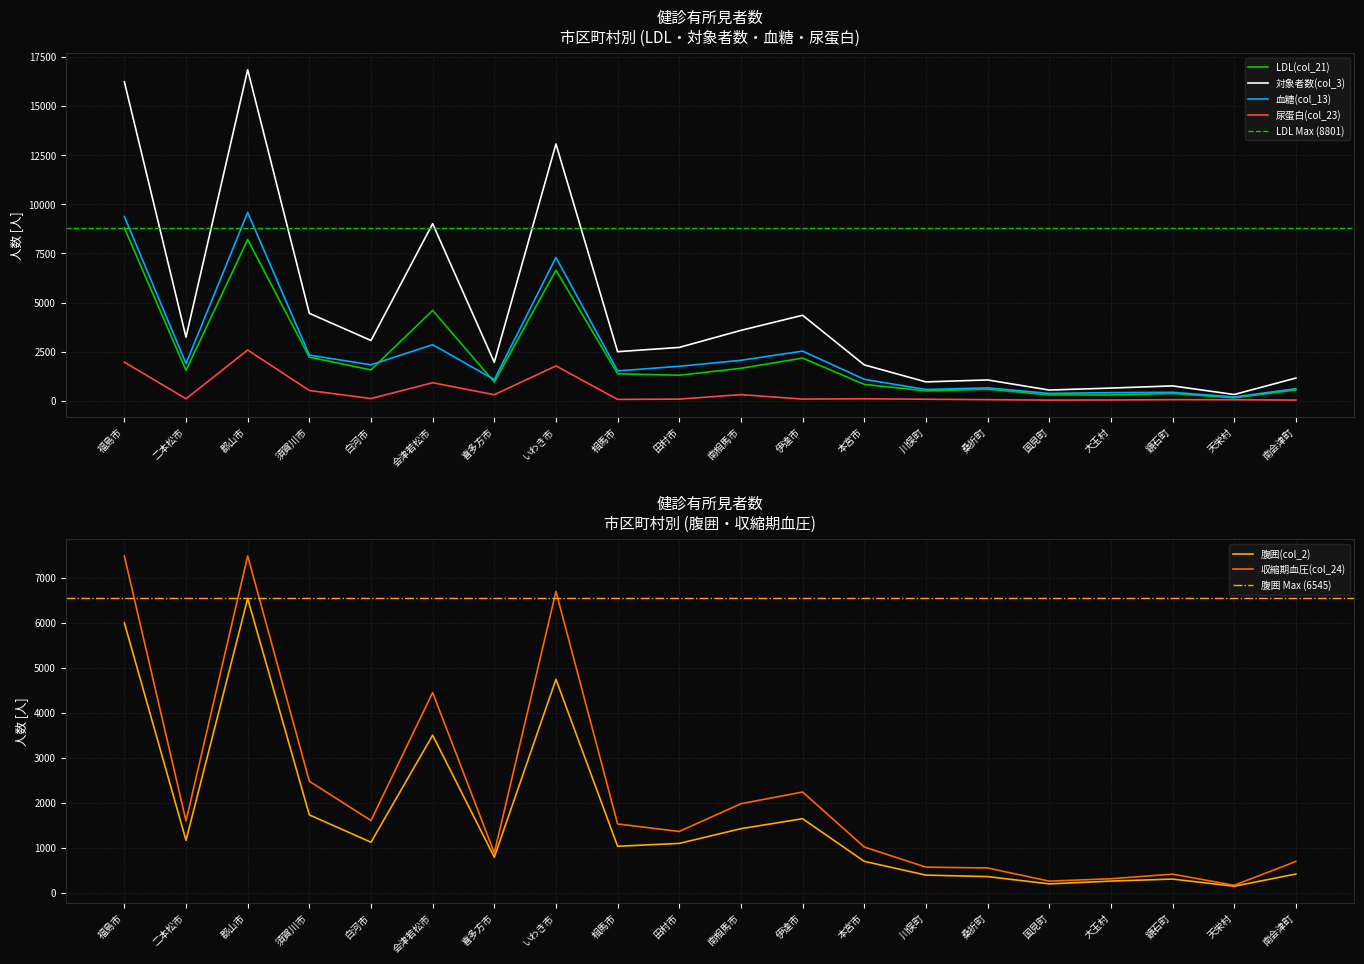

What is the sum of all 対象者数(col_3) values?

88418